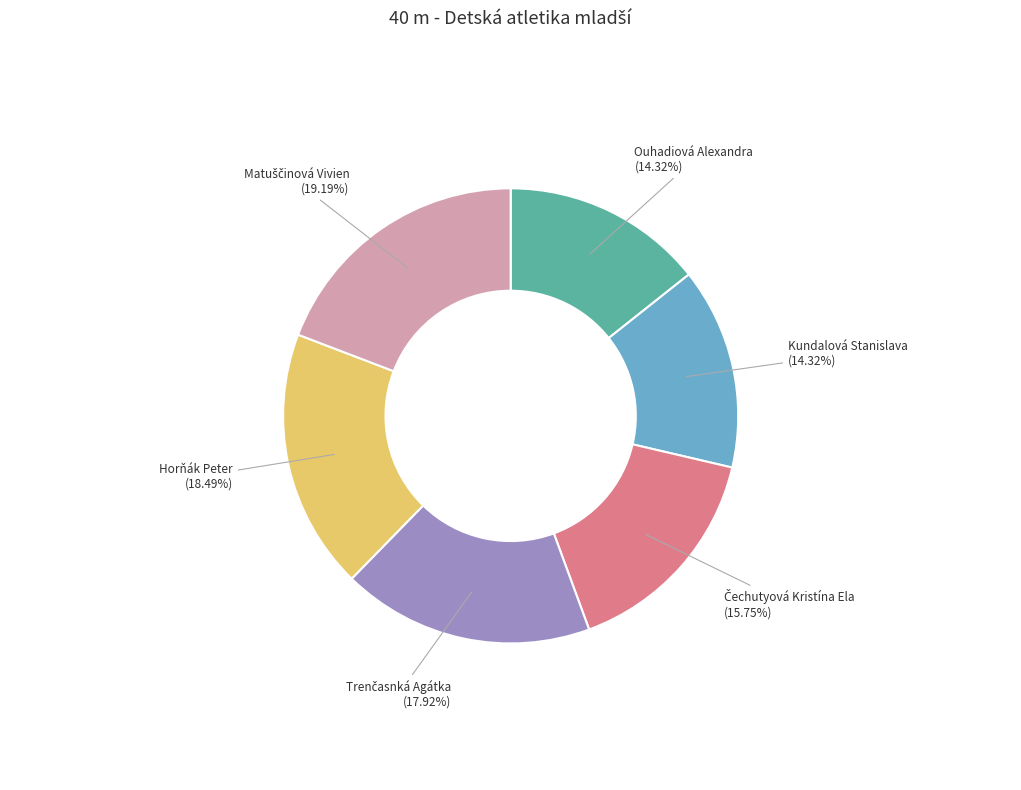

Is there a majority slice in this chart?

No